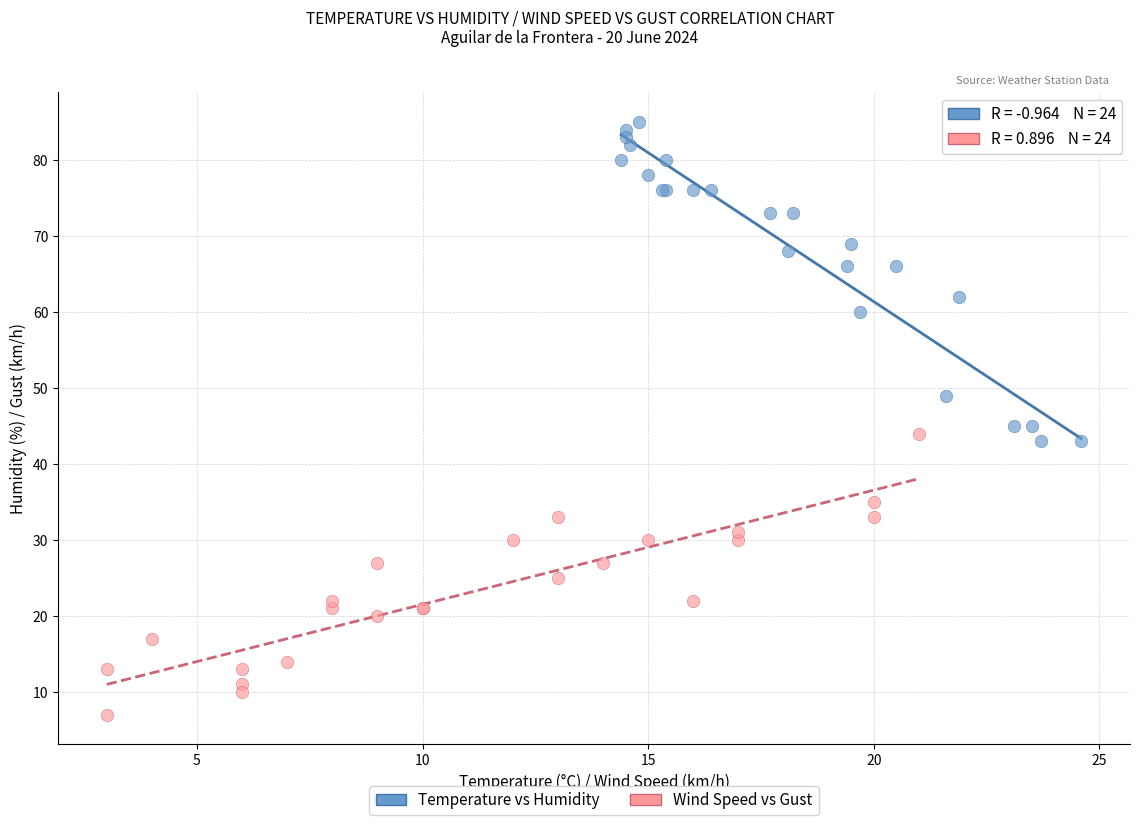

Which series reaches the maximum Y coordinate?

Temperature vs Humidity